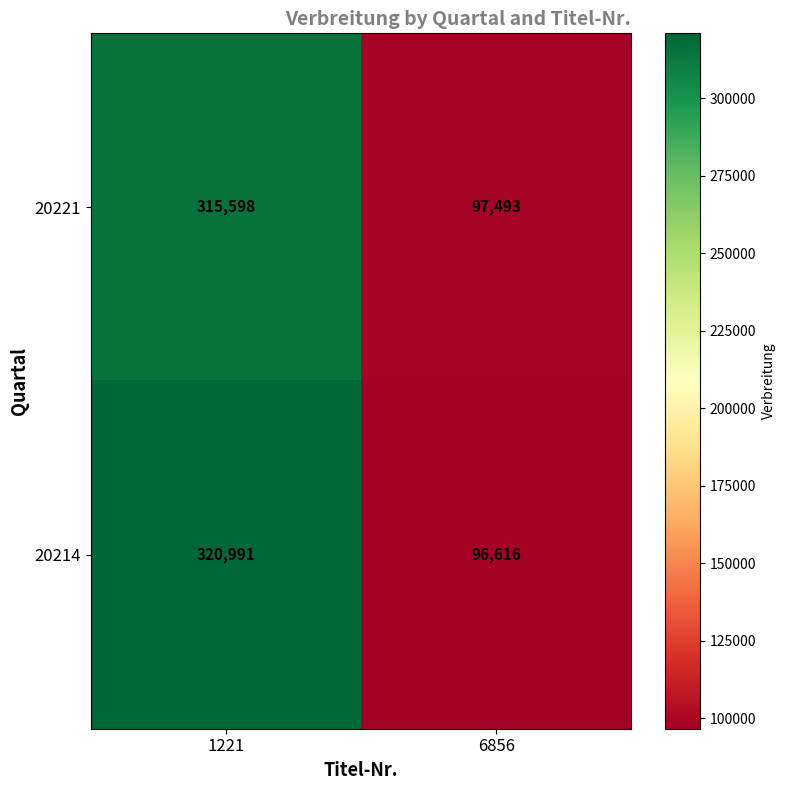

What is the greatest value displayed?

320991